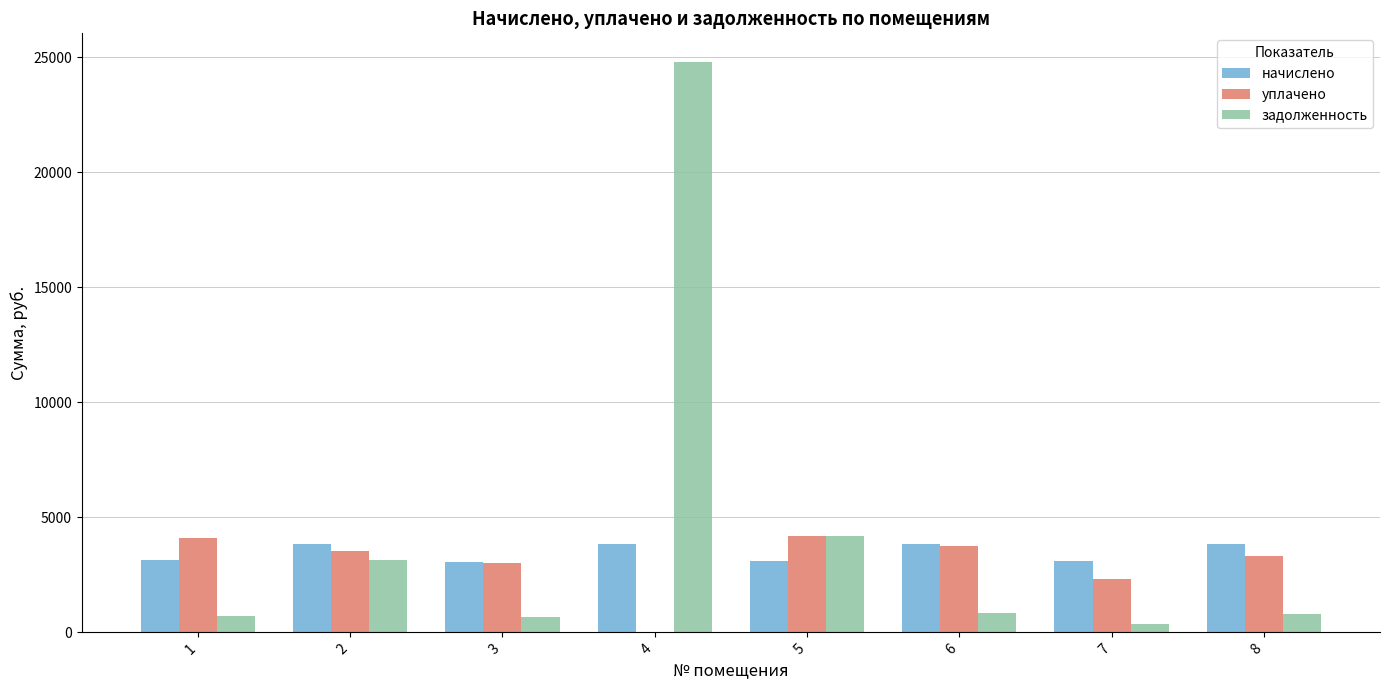

Which category has the highest value in the задолженность series?

4